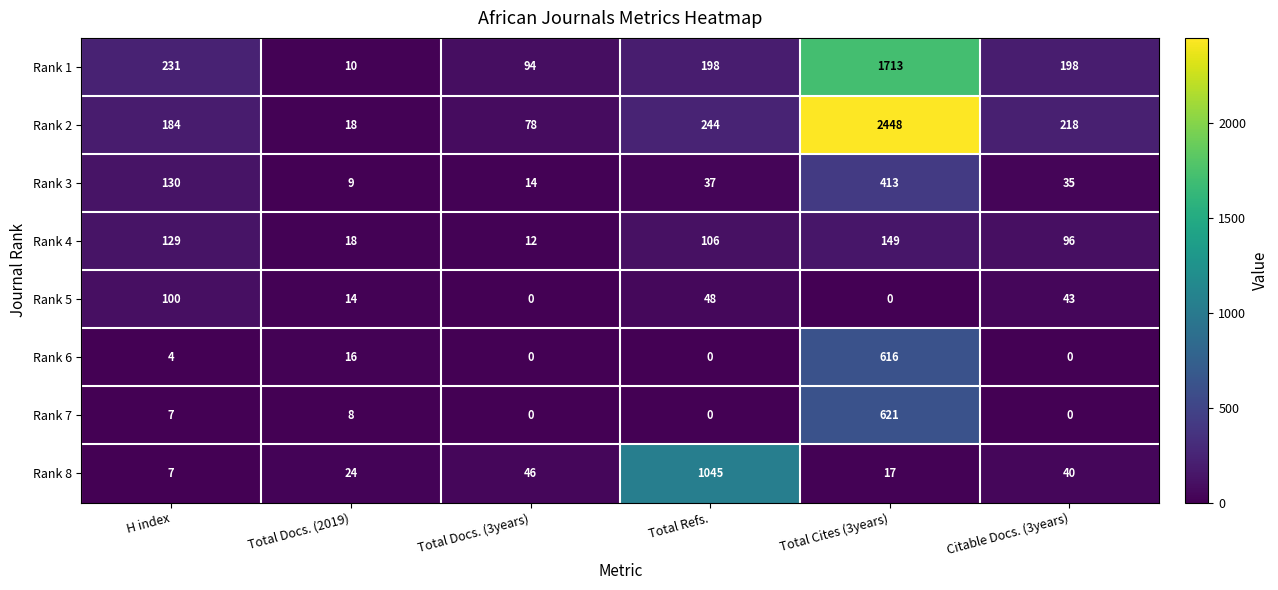

What is the difference between the maximum and minimum values in the Rank 3 series?

404